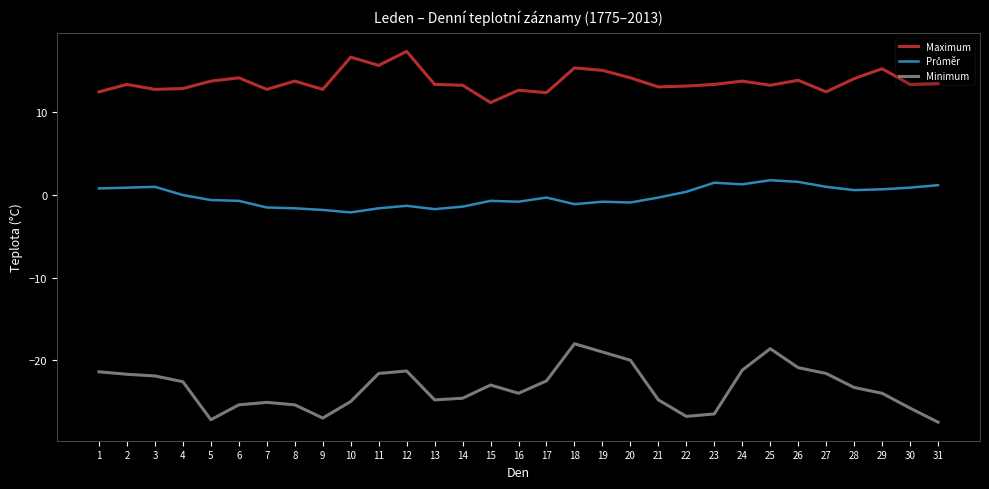

Which series has the largest range (max minus min)?

Minimum